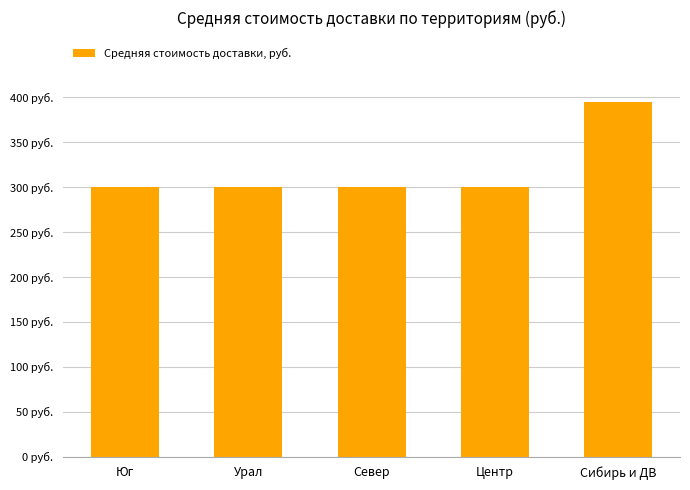

What is the value of the 3rd bar from the left?

300.0